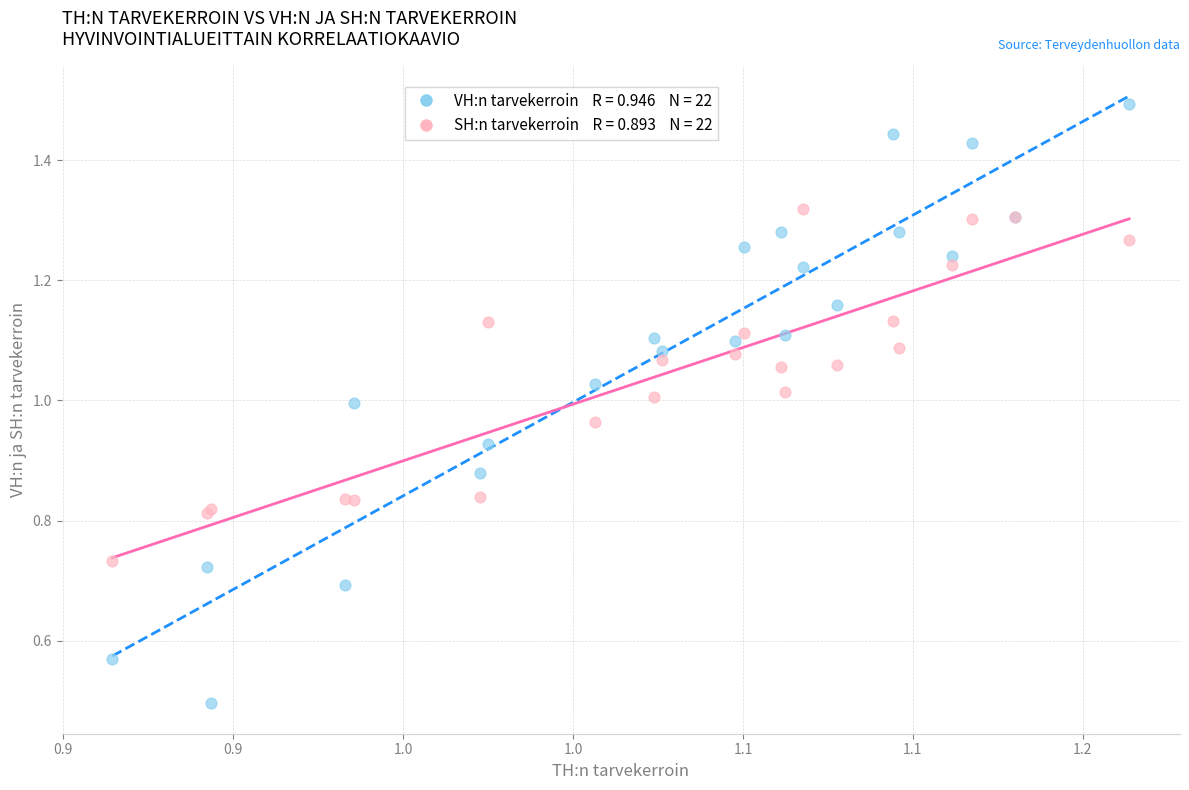

Across all series, what Y value is closest to 0?

0.5